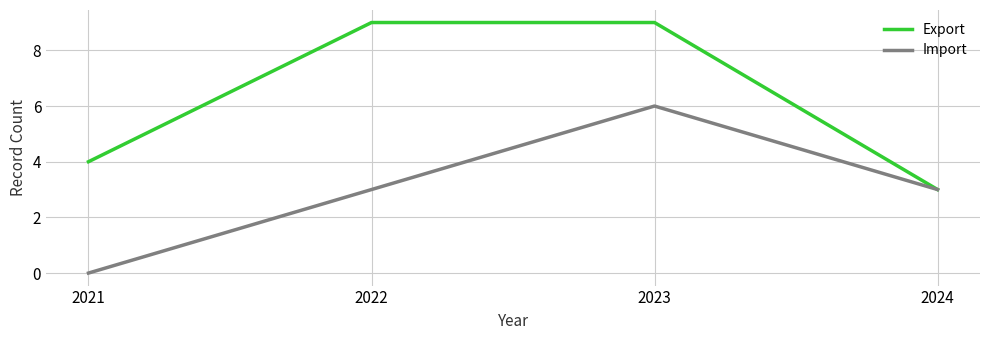

Reading left to right, transcribe all the data shown in this chart.

Export: 2021=4	2022=9	2023=9	2024=3
Import: 2021=0	2022=3	2023=6	2024=3